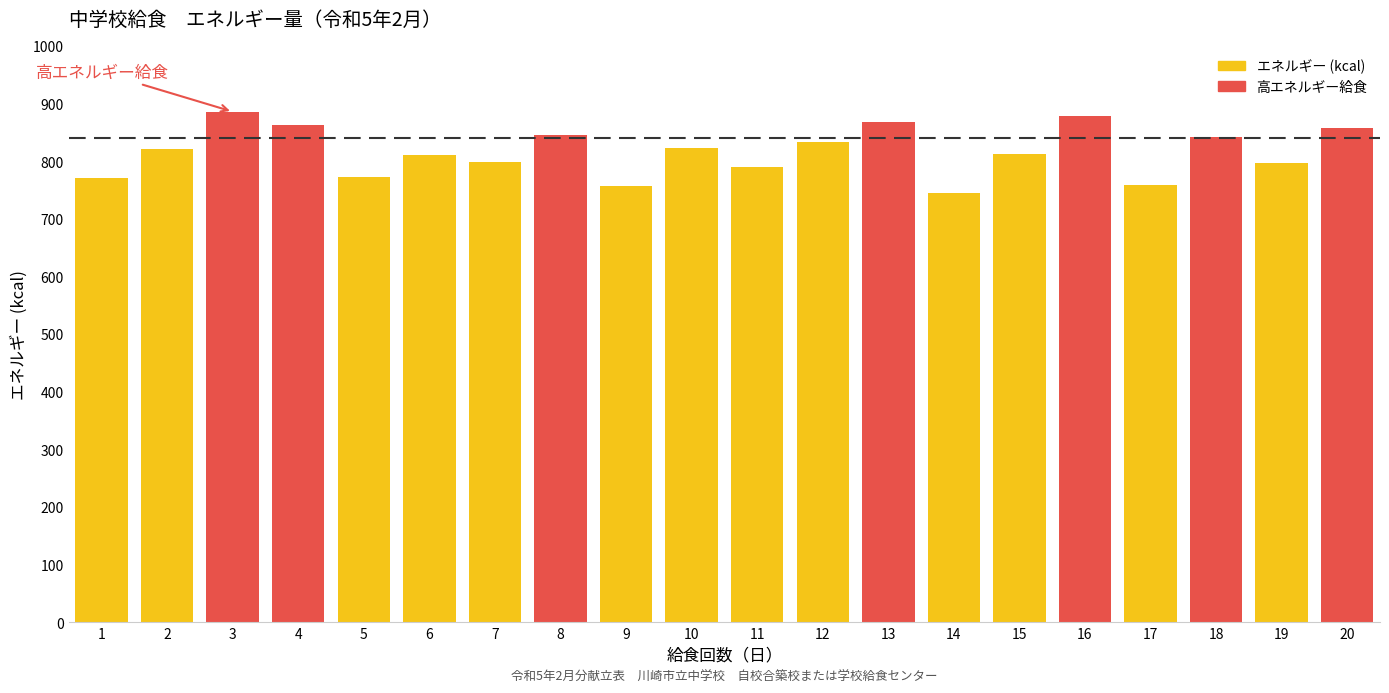

The value at 18 is 1489.2. True or false?

False